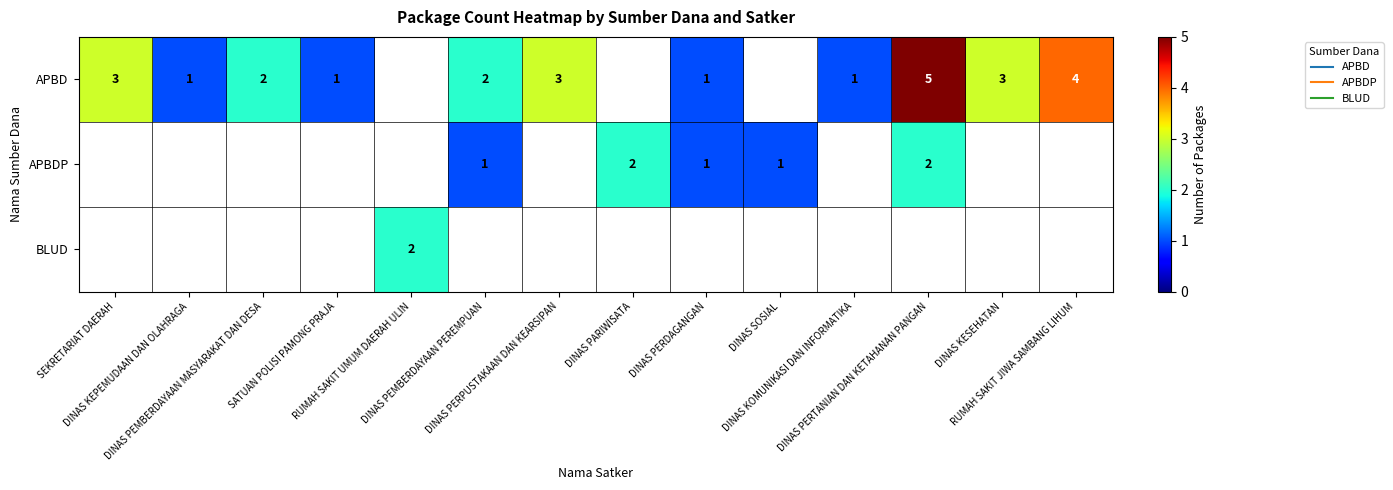

How many values in APBD are above zero?

11